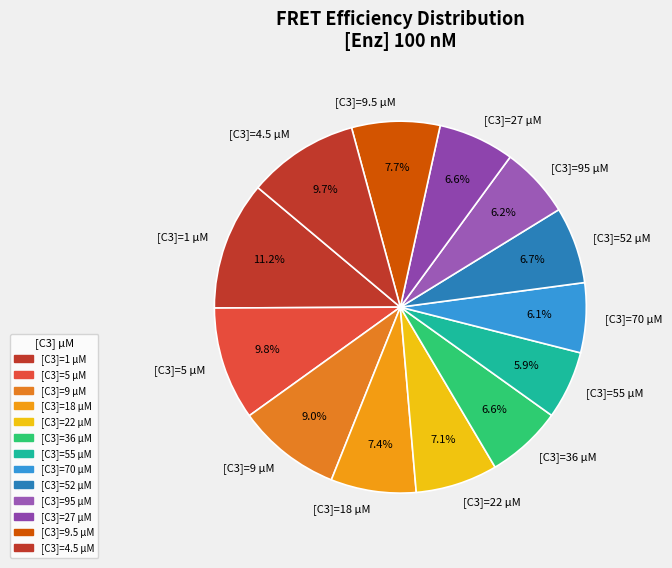

What is the total percentage of [C3]=55 µM and [C3]=52 µM?

12.6%